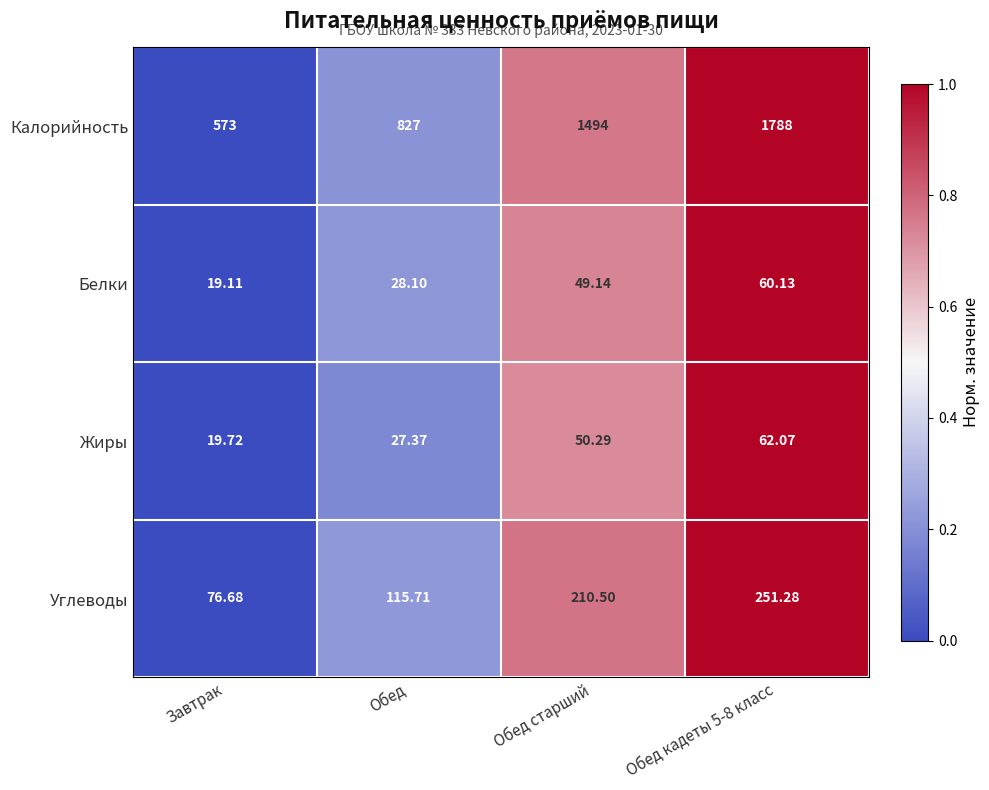

Is the value of Жиры at Завтрак greater than the value of Углеводы at Обед кадеты 5-8 класс?

No